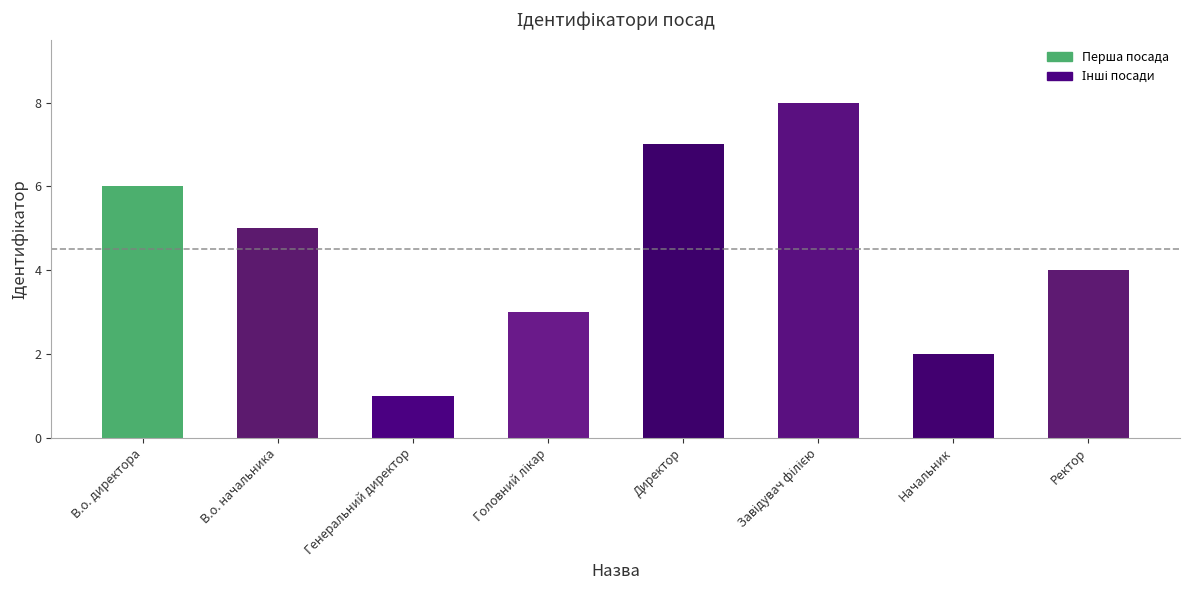

What is the maximum value shown in the chart?

8